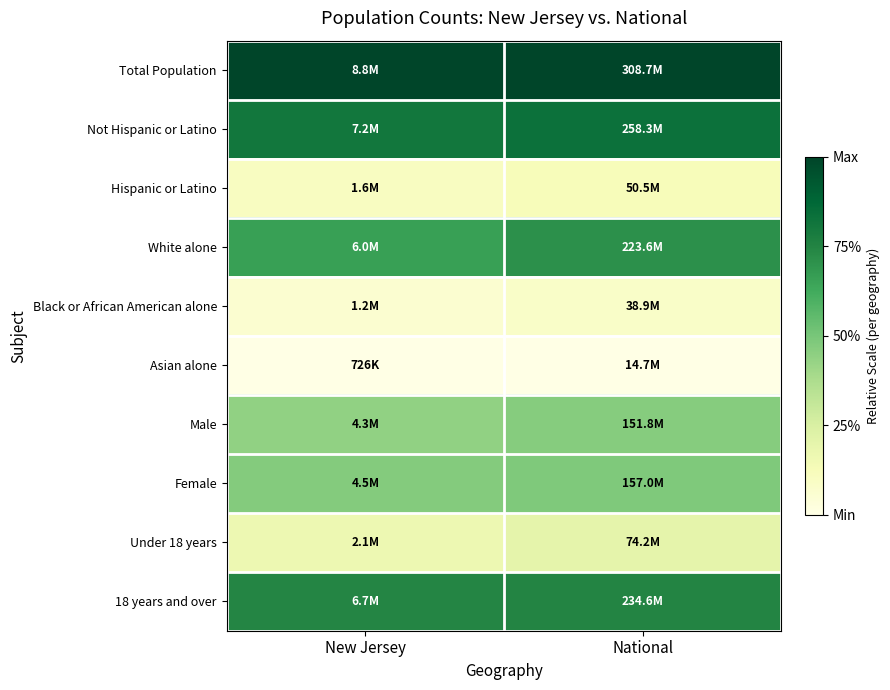

Reading left to right, transcribe all the data shown in this chart.

Total Population: New Jersey=1.0	National=1.0
Not Hispanic or Latino: New Jersey=0.8	National=0.8
Hispanic or Latino: New Jersey=0.1	National=0.1
White alone: New Jersey=0.7	National=0.7
Black or African American alone: New Jersey=0.1	National=0.1
Asian alone: New Jersey=0.0	National=0.0
Male: New Jersey=0.4	National=0.5
Female: New Jersey=0.5	National=0.5
Under 18 years: New Jersey=0.2	National=0.2
18 years and over: New Jersey=0.7	National=0.7